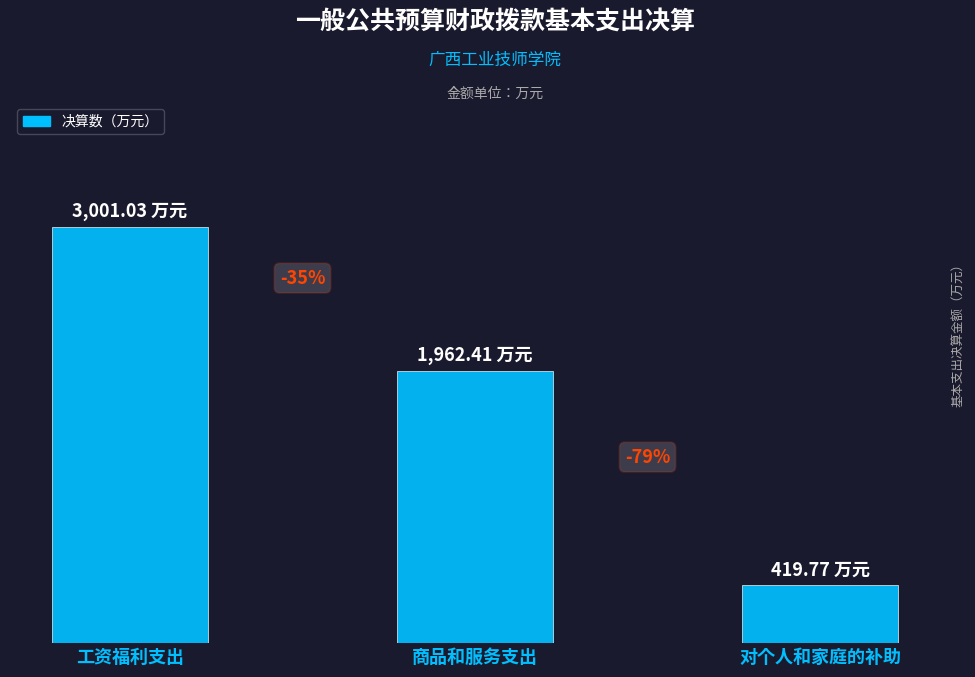

Are the bars horizontal?

No